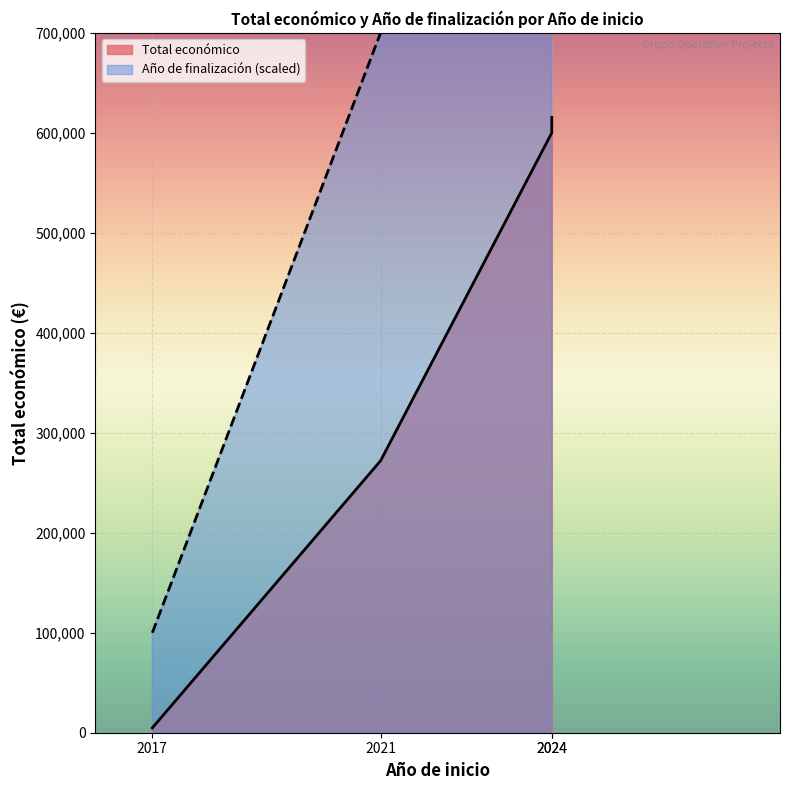

What is the highest value of the Año de finalización series?

1100000